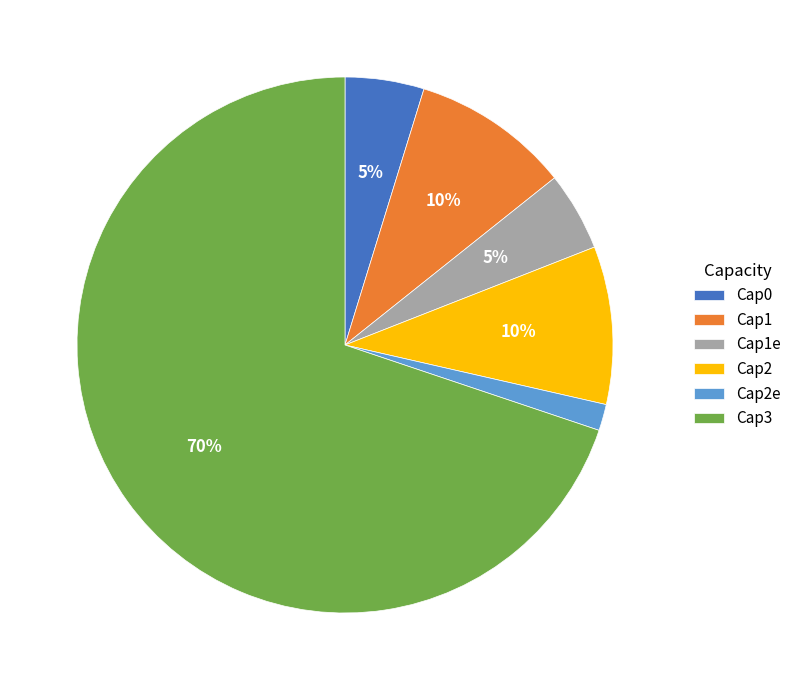

What percentage is the Cap2e slice, to the nearest percent?

2%